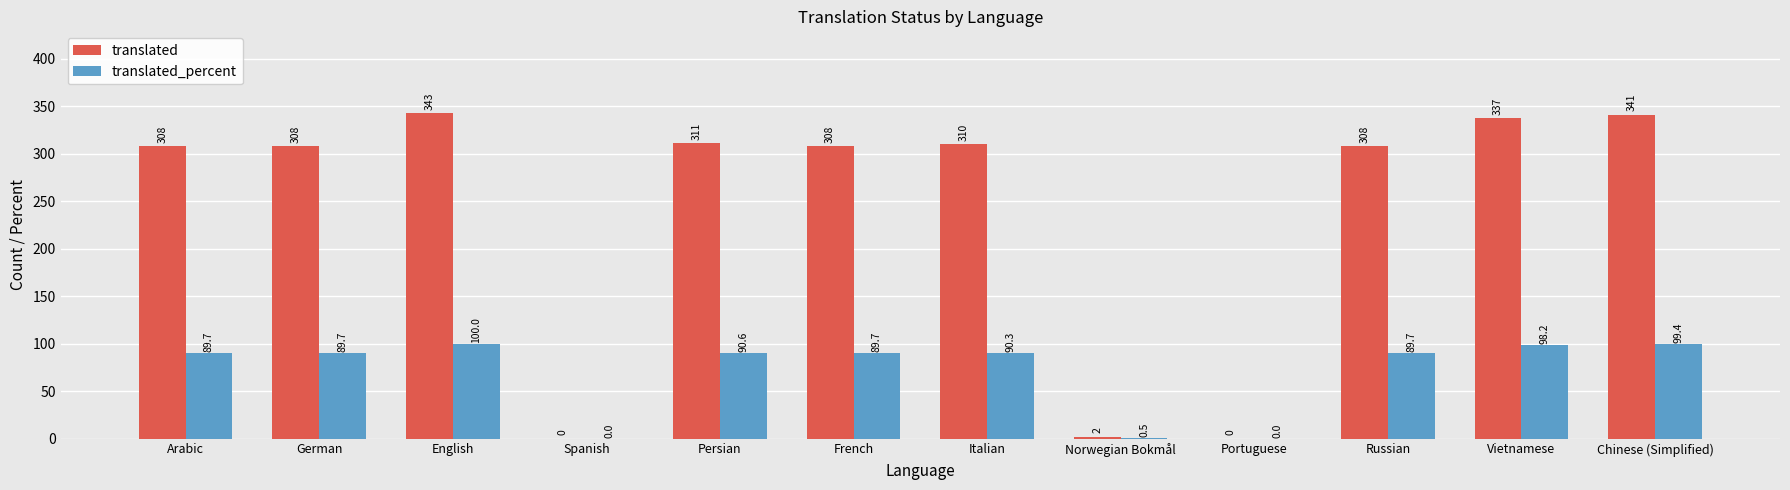

What is the average value of the translated series?

239.7